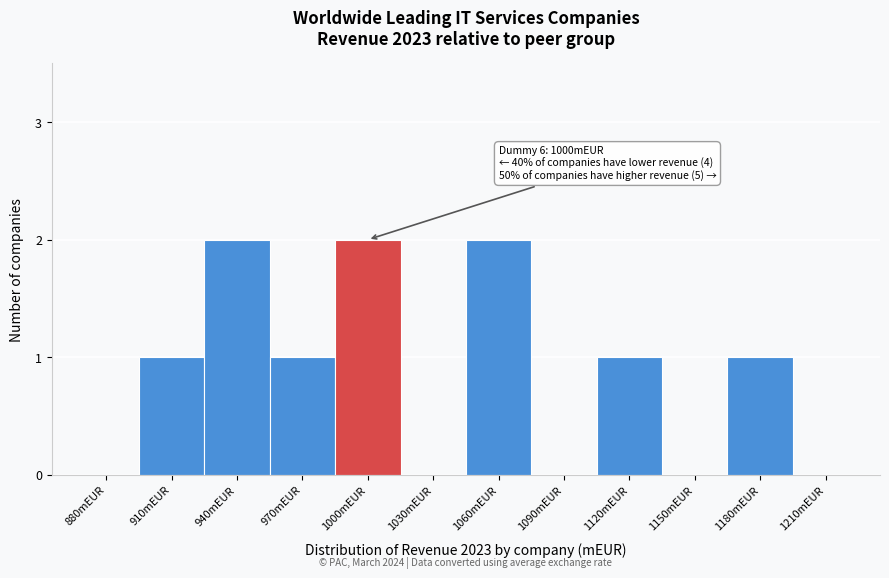

Reading right to left, list all the values displayed in this chart.

1210mEUR=0	1180mEUR=1	1150mEUR=0	1120mEUR=1	1090mEUR=0	1060mEUR=2	1030mEUR=0	1000mEUR=2	970mEUR=1	940mEUR=2	910mEUR=1	880mEUR=0